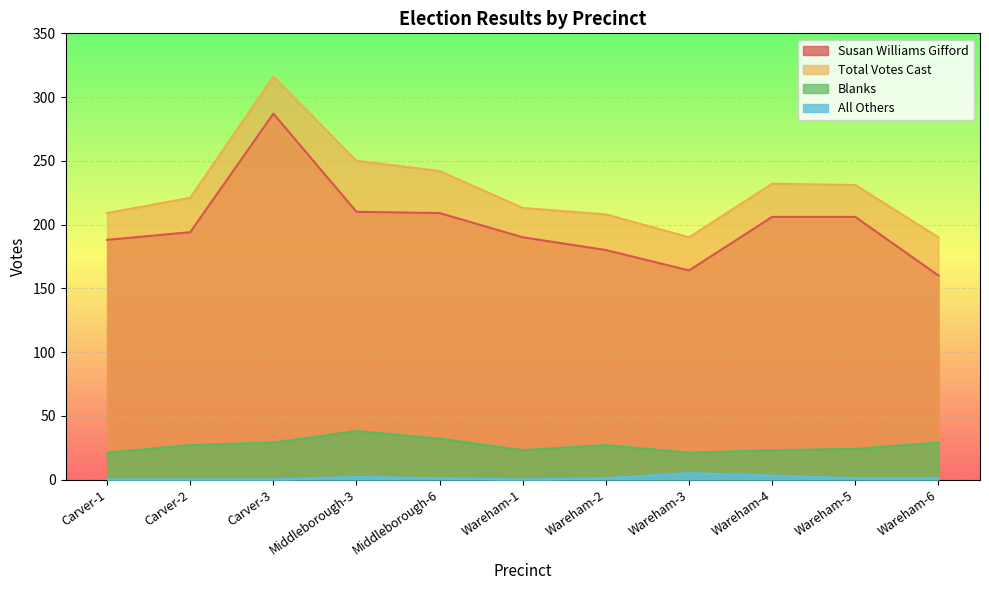

True or false: All Others and Blanks intersect in this chart.

False